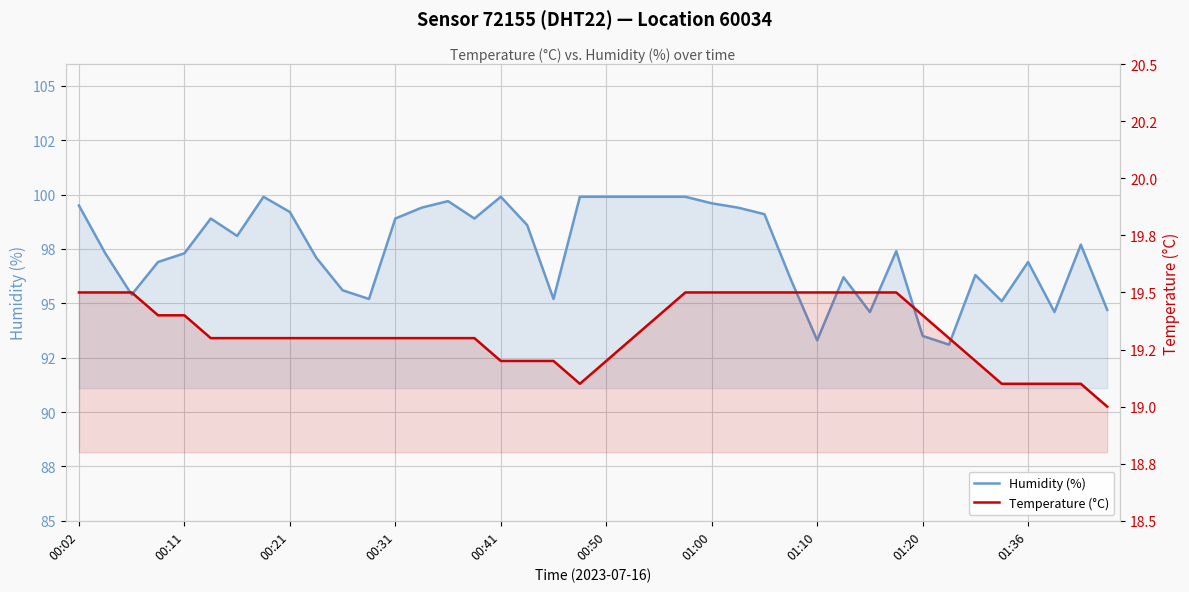

Rank the series at 21 from lowest to highest value.

Temperature (°C), Humidity (%)